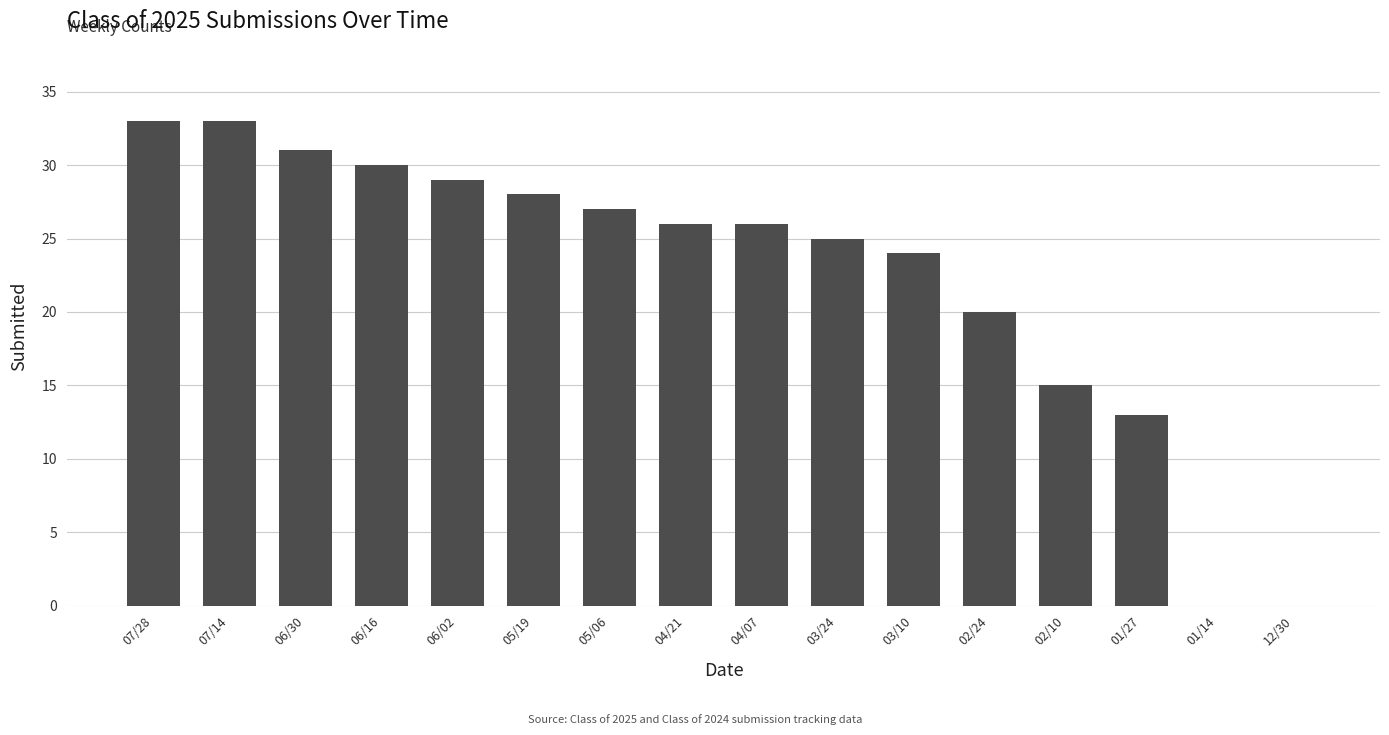

What is the difference between the values at 06/30 and 07/28?

2